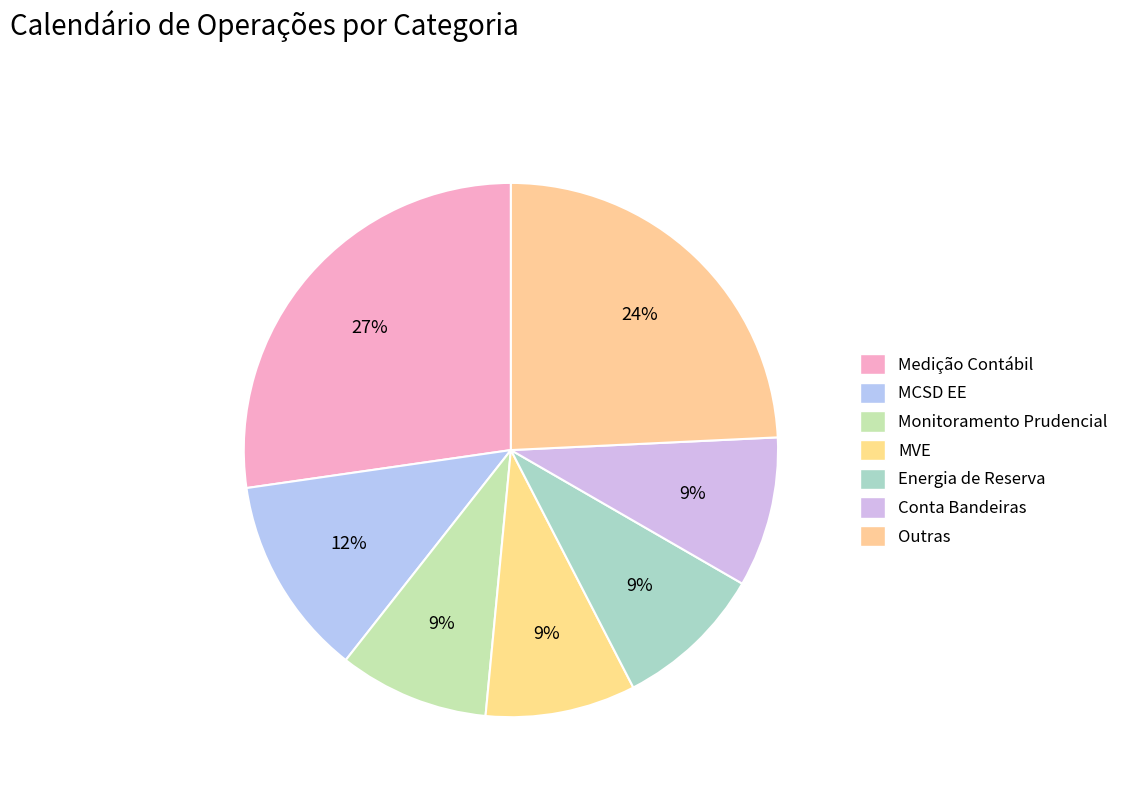

Does any single category account for the majority?

No